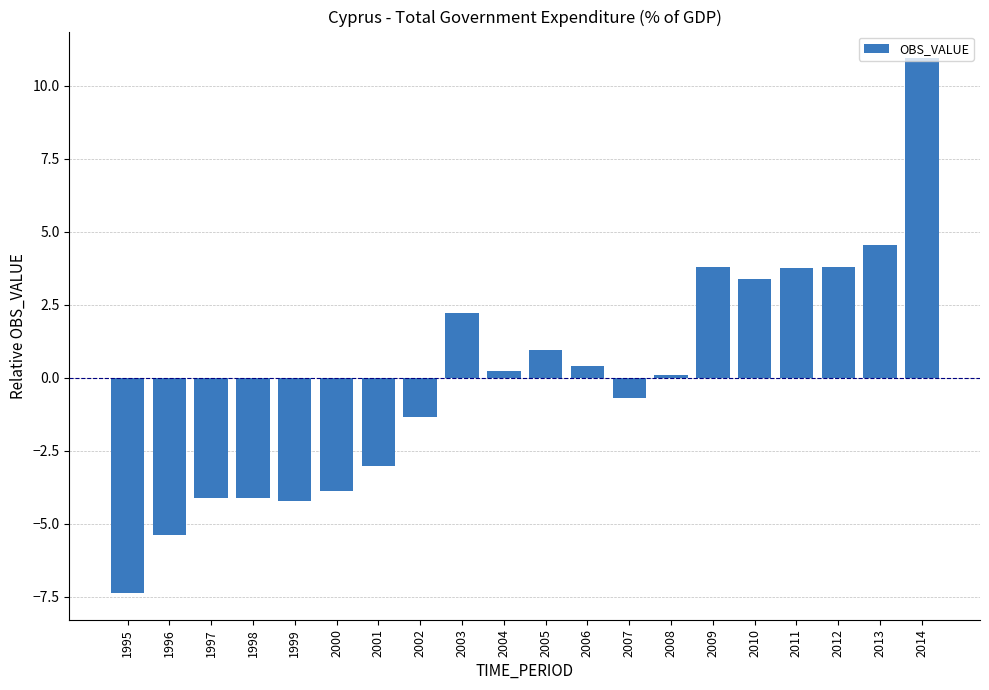

Which category has the lowest value across all series?

1995